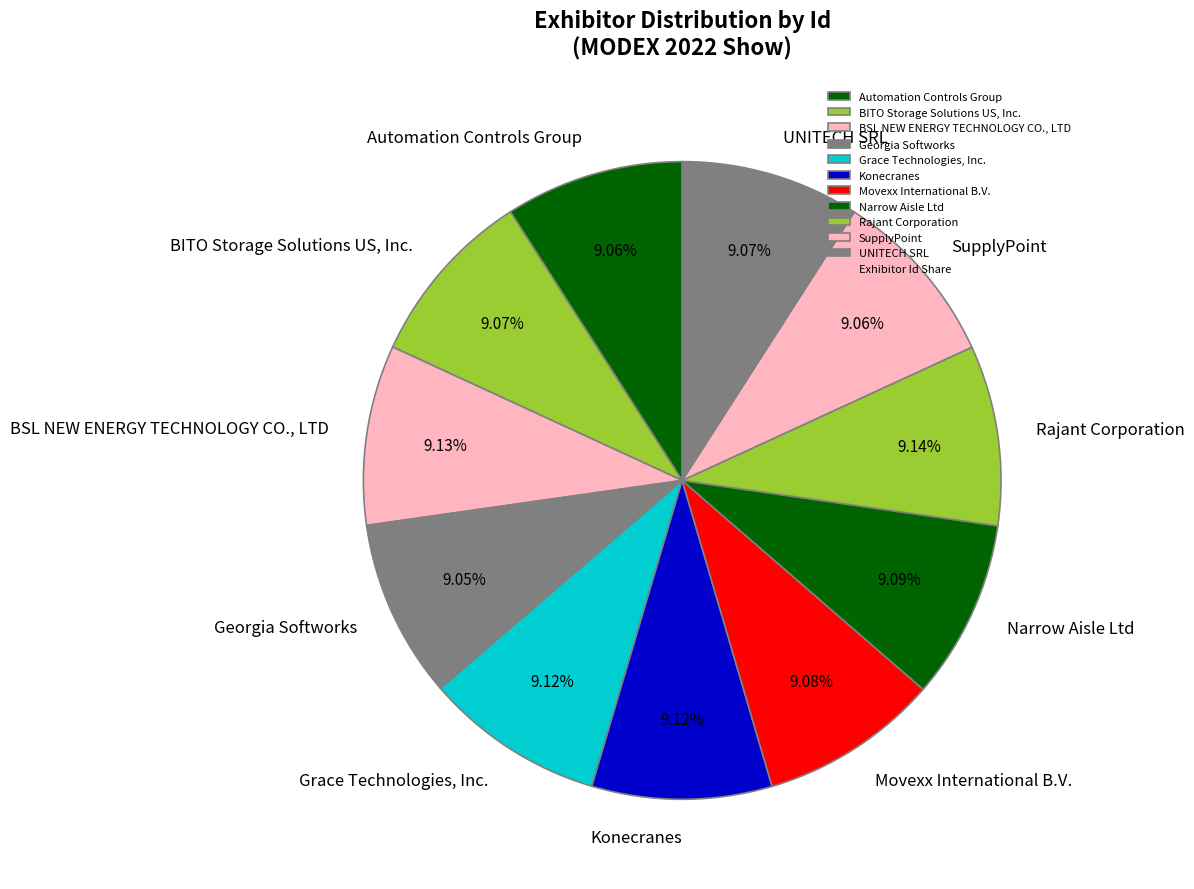

The BSL NEW ENERGY TECHNOLOGY CO., LTD slice represents 14% of the pie. True or false?

False